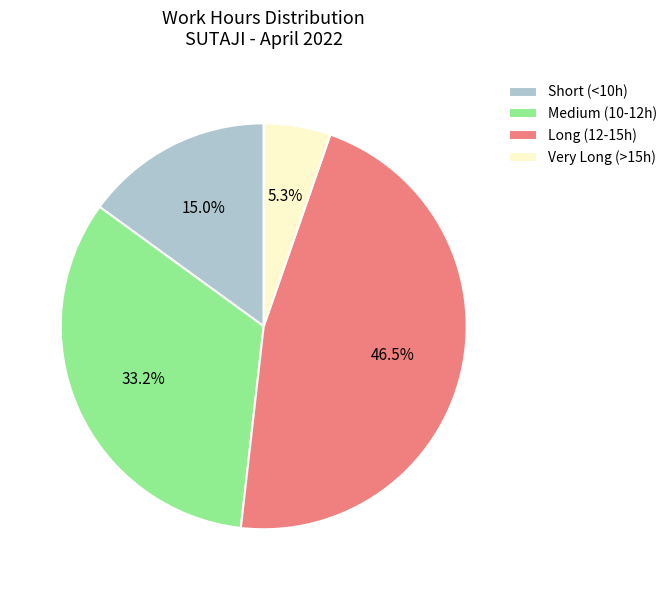

Is there a majority slice in this chart?

No